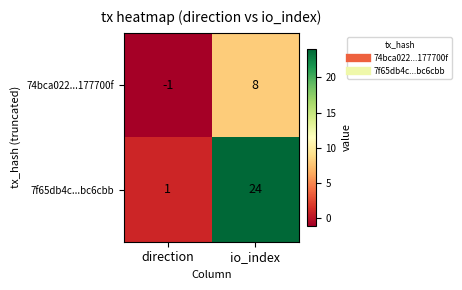

Reading left to right, extract all data points from this chart.

74bca022...177700f: -1	8
7f65db4c...bc6cbb: 1	24